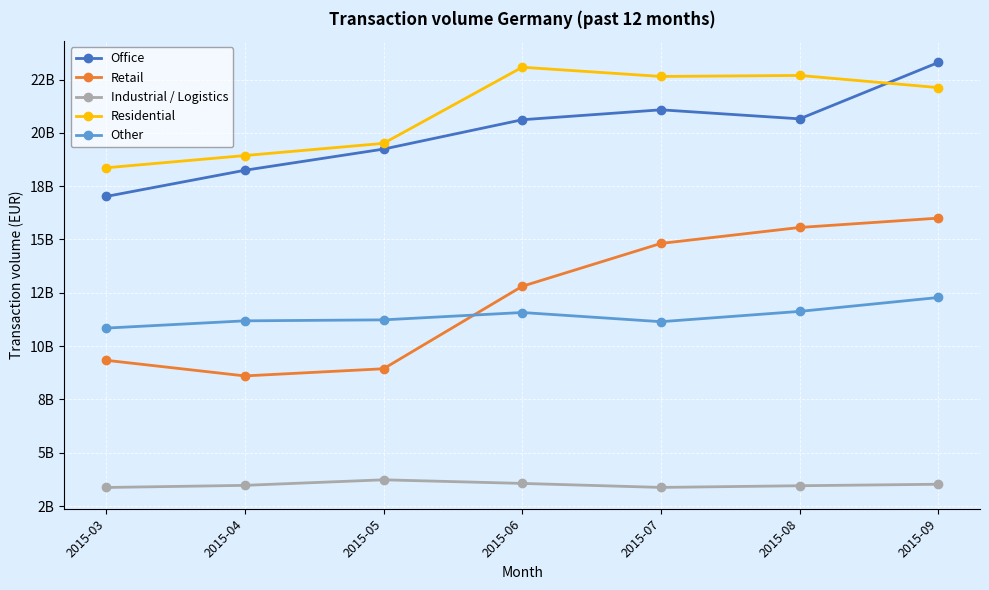

Does the chart have visible grid lines?

Yes